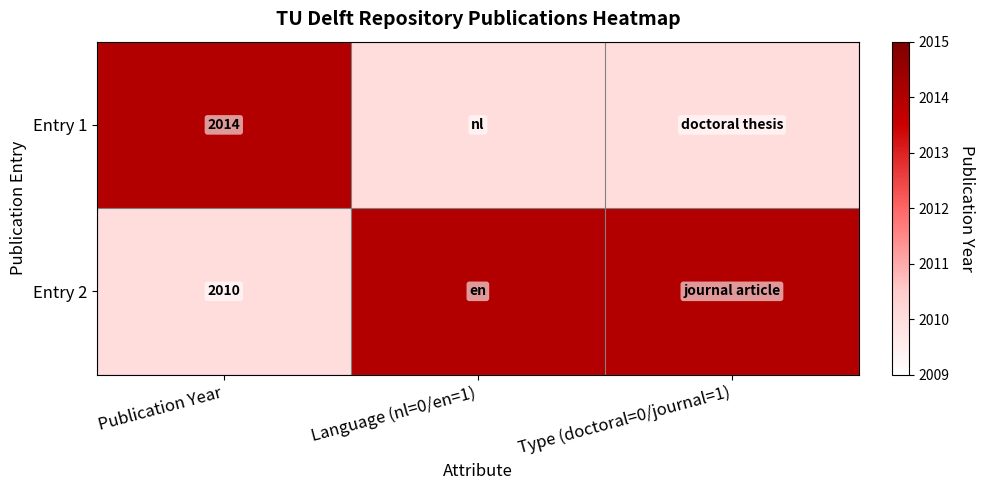

What is the total value across all series at Publication Year?

4024